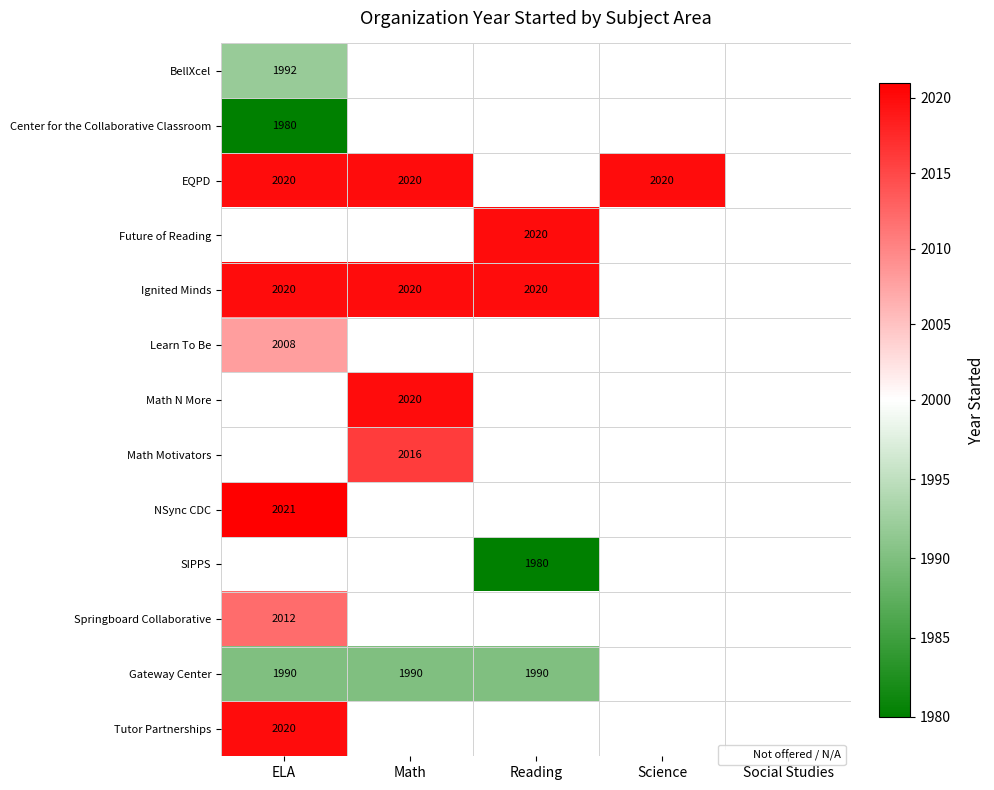

True or false: Gateway Center has a value of 1990 at Math.

True